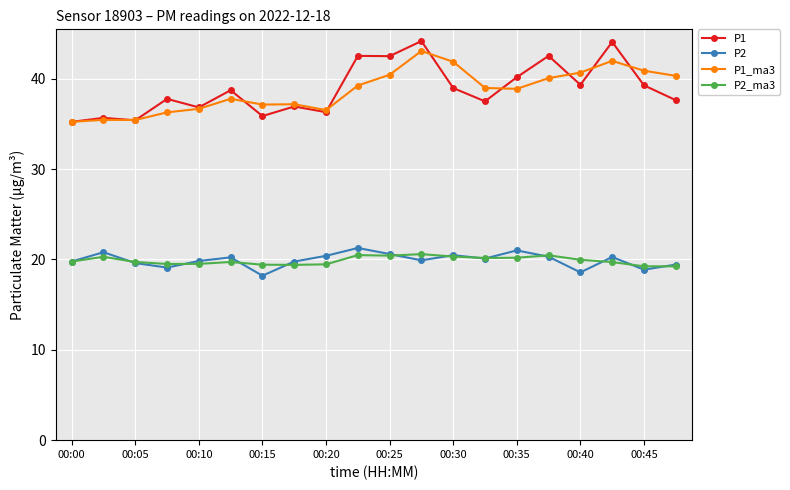

In P2, how many points are lower than both neighbors (excluding endpoints)?

6